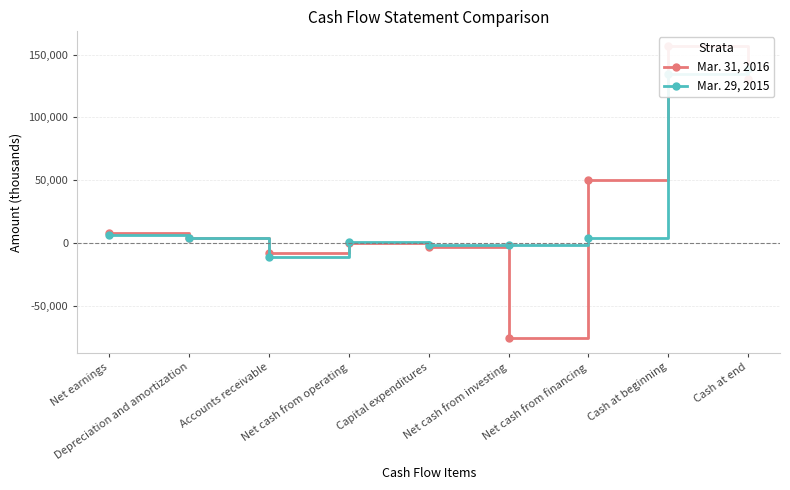

In Mar. 31, 2016, how many points are higher than both neighbors (excluding endpoints)?

2